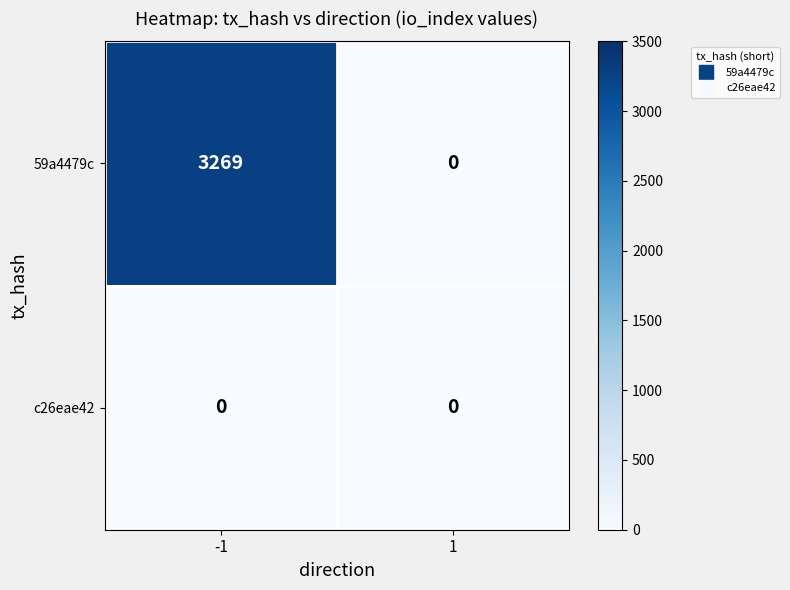

List the series in order of their peak value, lowest first.

c26eae42, 59a4479c